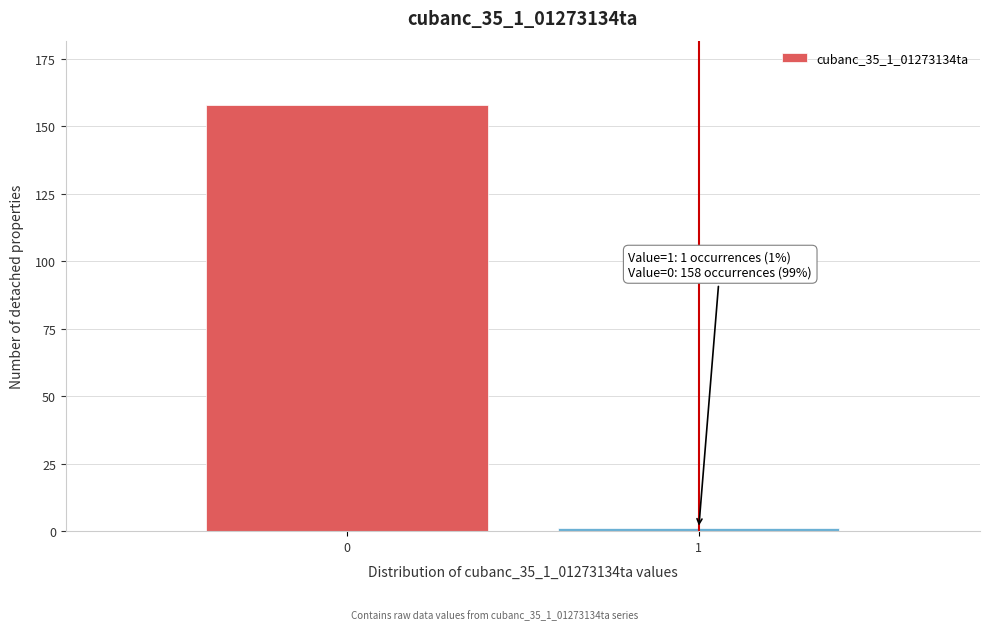

Reading left to right, extract all data points from this chart.

158	1